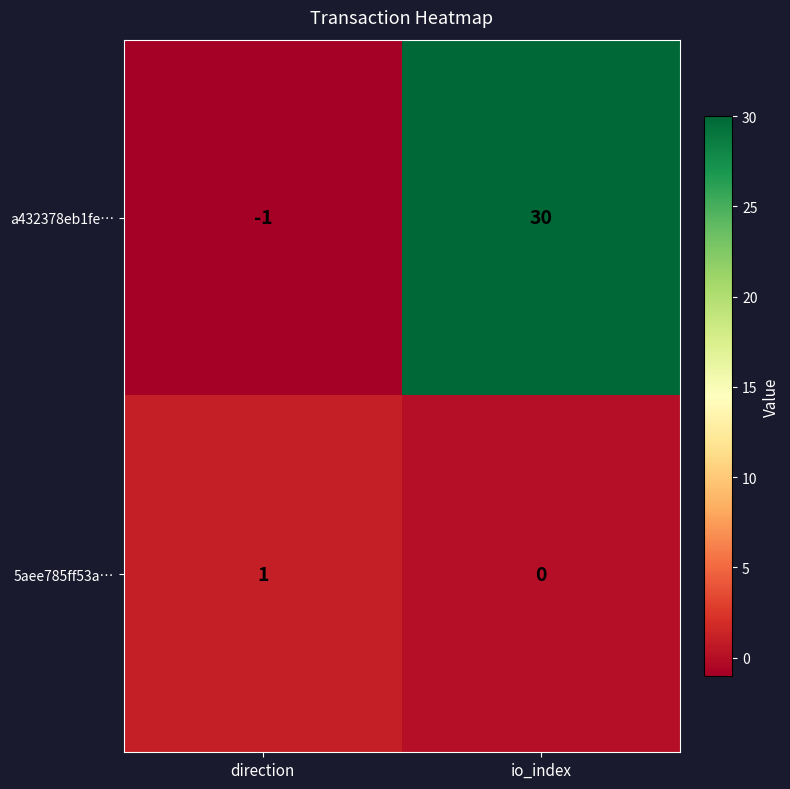

Which series changed the most between direction and io_index?

a432378eb1fe…